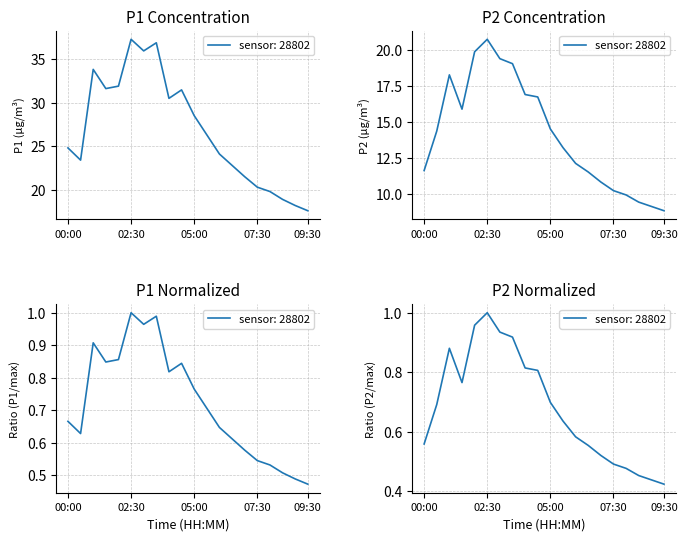

What is the difference between the P1 values at 01:30 and 00:00?

6.8